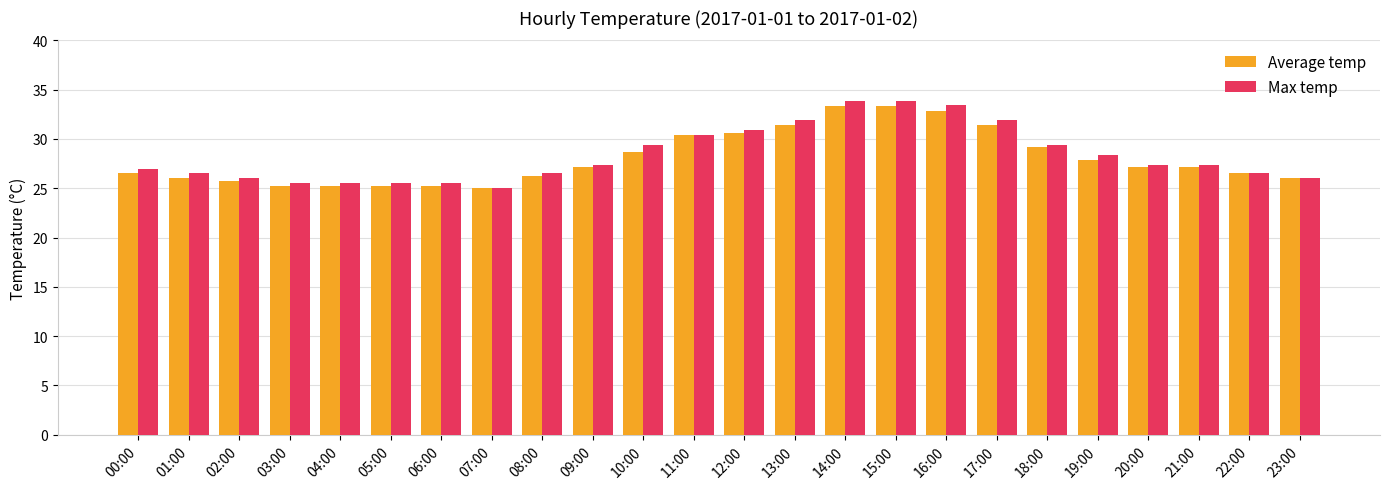

Rank the series at 19:00 from highest to lowest value.

Max temp, Average temp